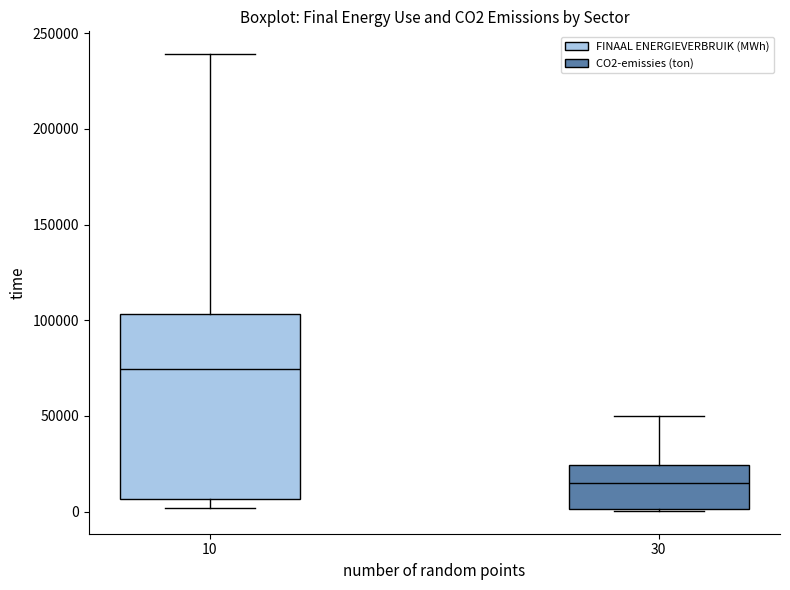

Reading left to right, transcribe this box plot: for each box, give where its median line is, the range the box spans, and where its two whiskers end, as read against the y-axis. The values are not printed on the chart, so give them approximately, as read against the axis.

10: median 75000, box 5000 to 105000, whiskers 0 to 240000
30: median 15000, box 0 to 25000, whiskers 0 to 50000